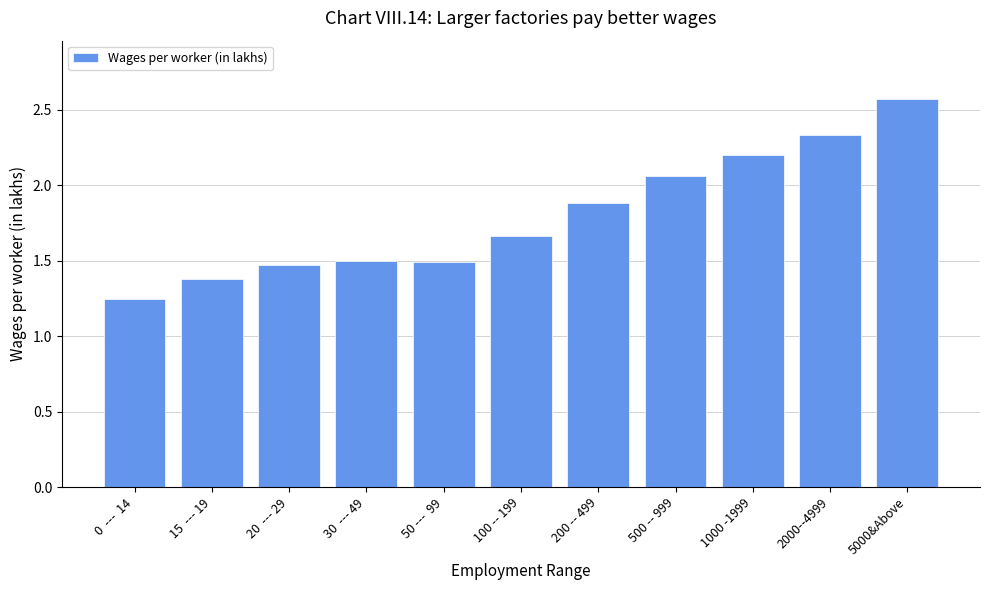

What position from the right is 20  --- 29?

9